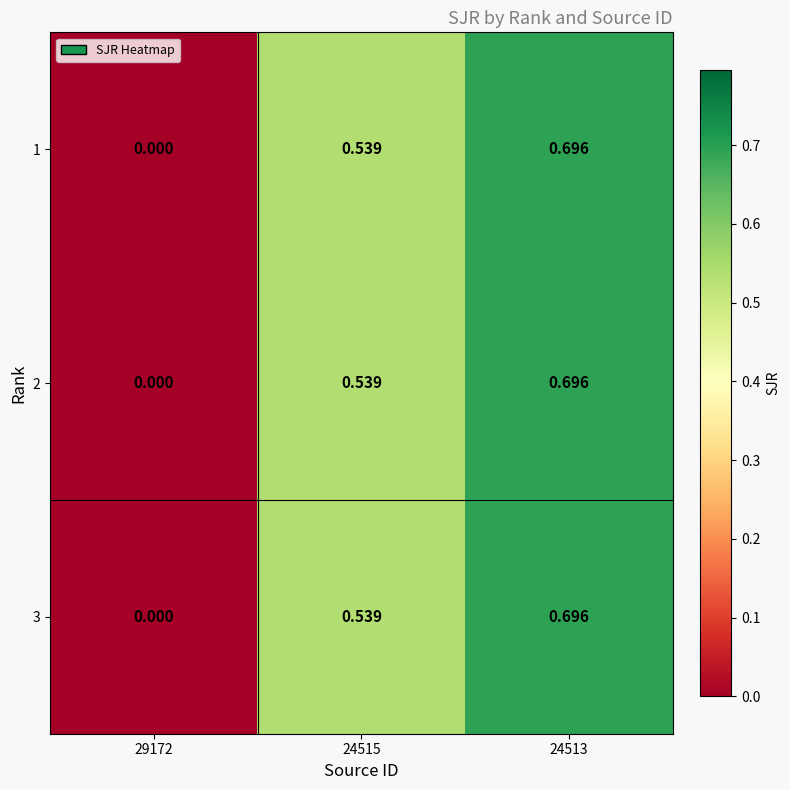

Is the value of 1 at 24515 greater than the value of 3 at 24513?

No